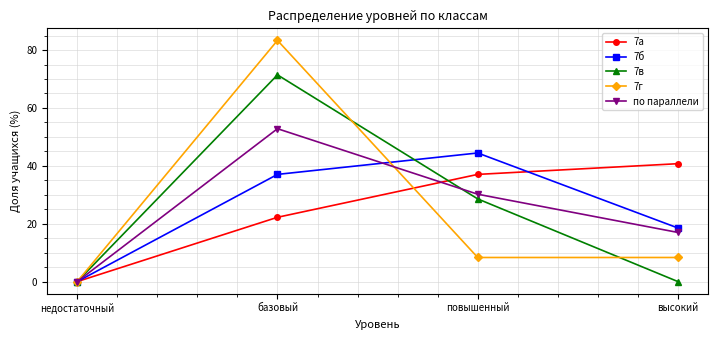

How many positive values does the 7а series have?

3